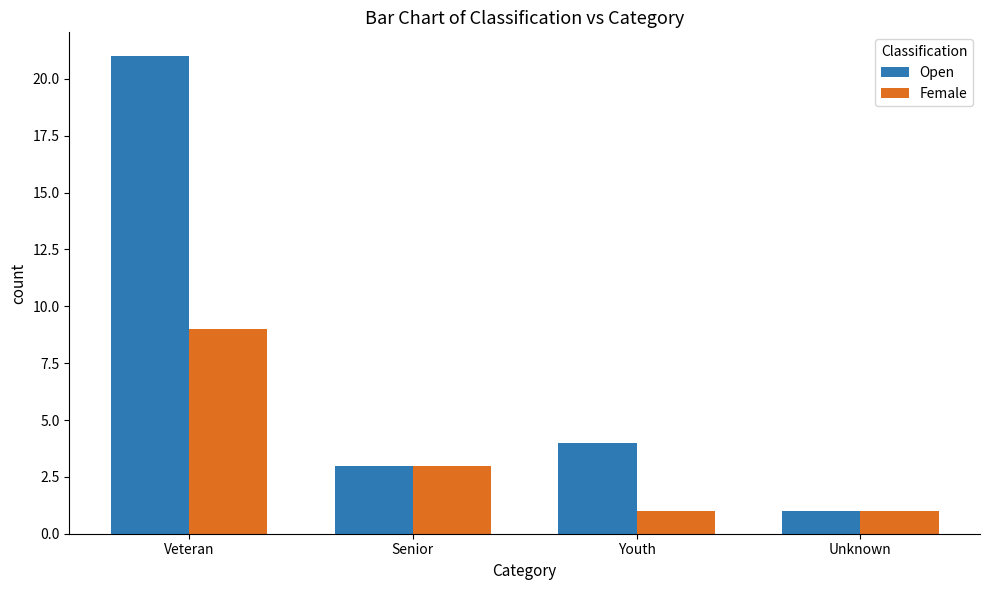

Reading right to left, transcribe all the data shown in this chart.

Open: 1	4	3	21
Female: 1	1	3	9